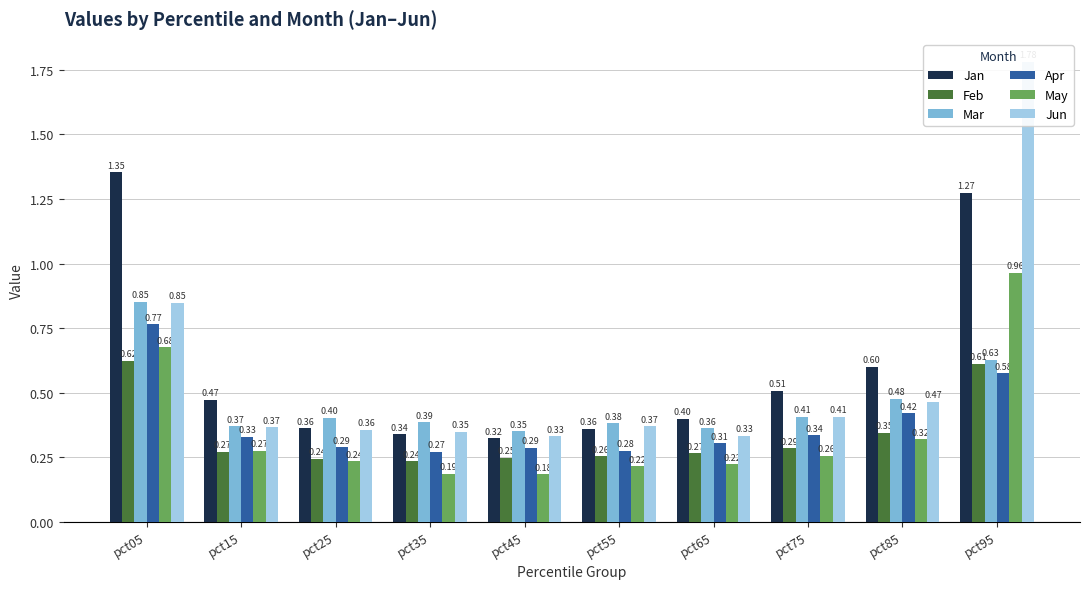

What is the value of the Apr bar at the 2nd from the left?

0.3